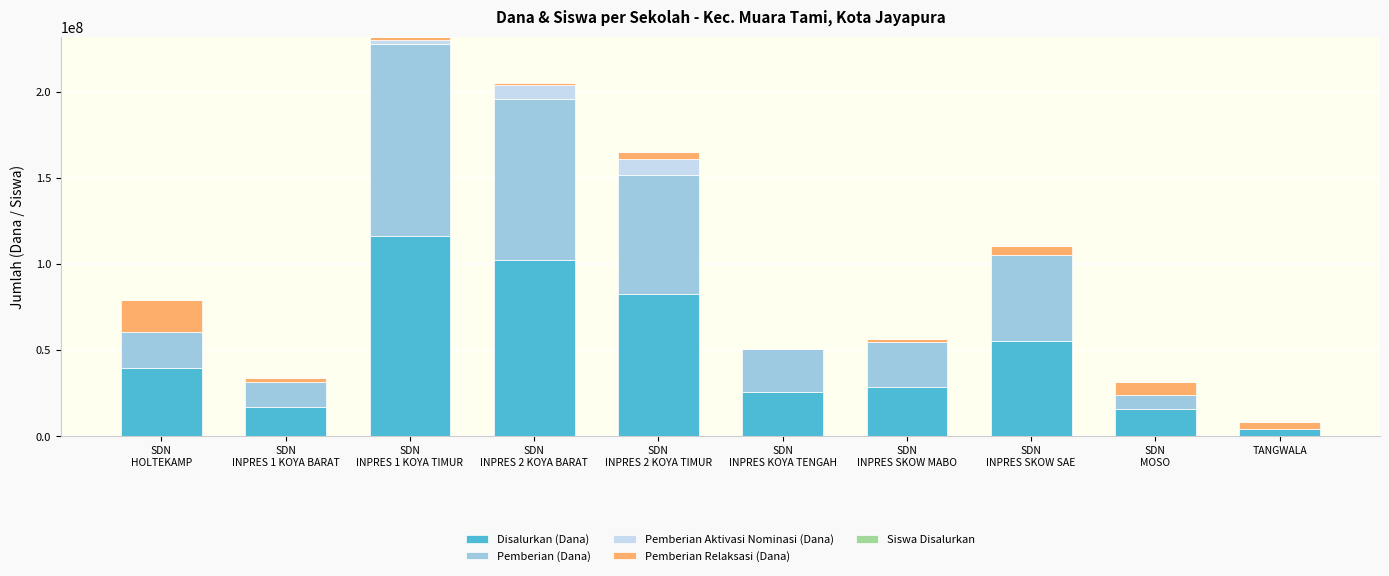

What is the maximum value for Disalurkan (Dana)?

116100000